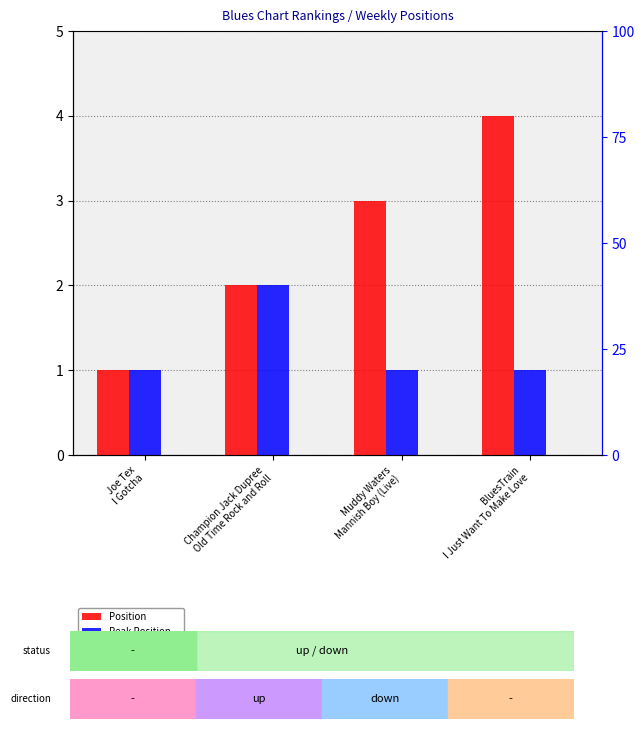

Rank the categories by Position value from highest to lowest.

BluesTrain
I Just Want To Make Love, Muddy Waters
Mannish Boy (Live), Champion Jack Dupree
Old Time Rock and Roll, Joe Tex
I Gotcha